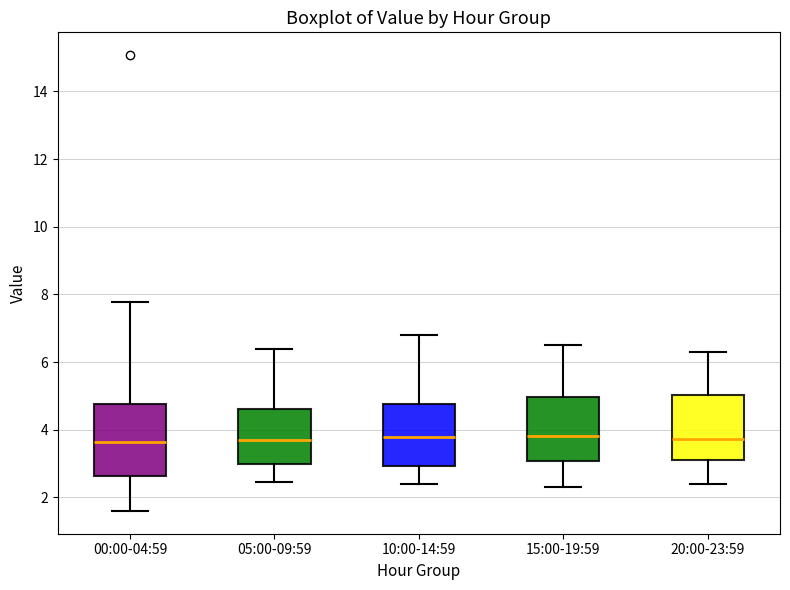

Where does the median line of the box for 20:00-23:59 sit on the y-axis? The values are not printed on the chart, so give them approximately, as read against the axis.

3.8